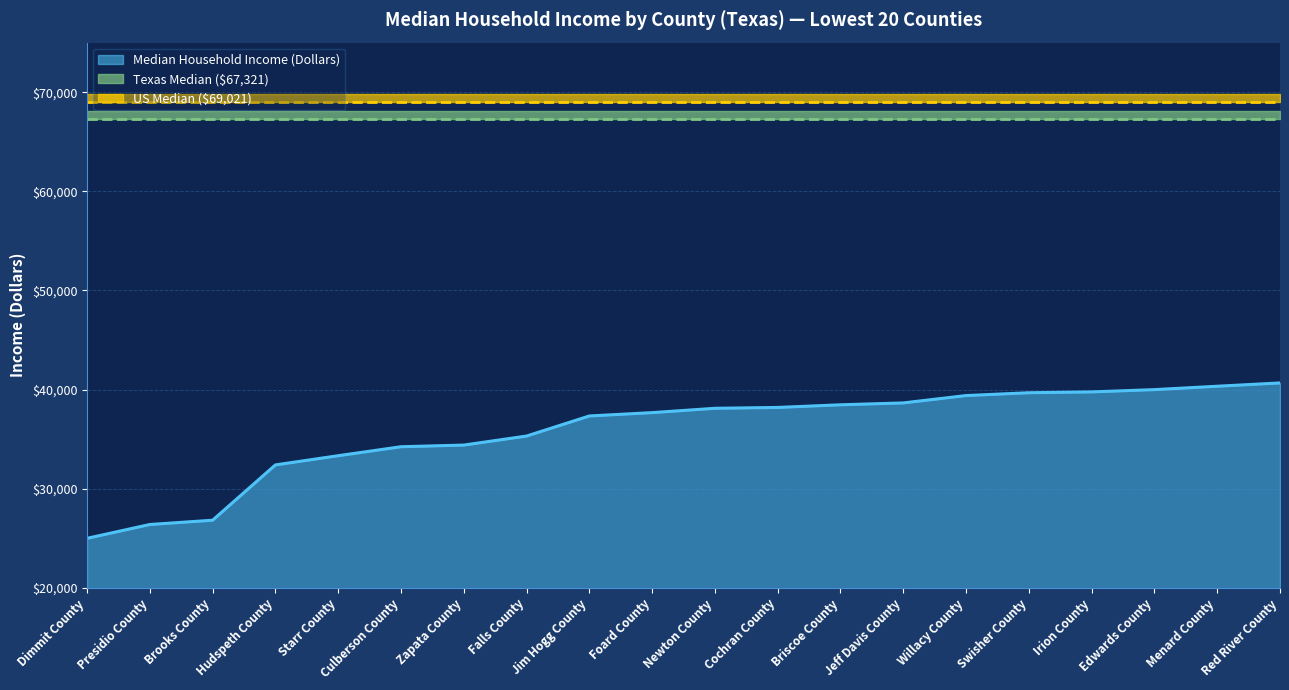

Reading left to right, what are all the values shown in this chart?

25000	26395	26827	32404	33334	34239	34406	35317	37342	37679	38116	38203	38469	38659	39401	39685	39770	40000	40341	40674